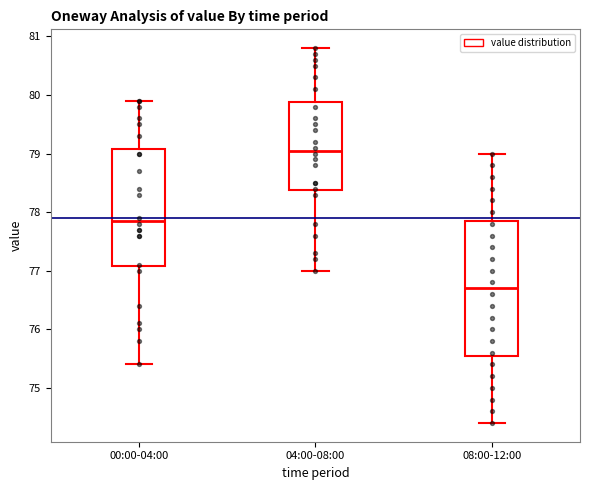

Comparing the boxes themselves (not the whiskers), which one is the tallest?

08:00-12:00